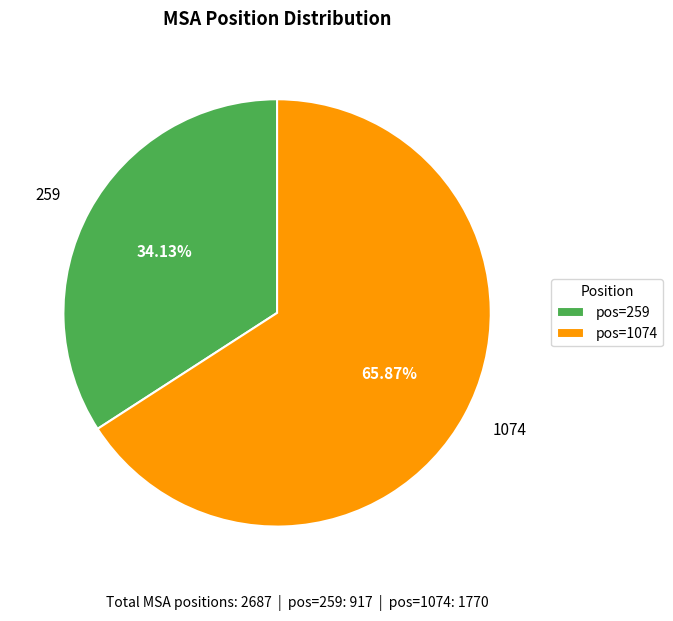

To the nearest percent, what is the combined percentage of 259 and 1074?

100%